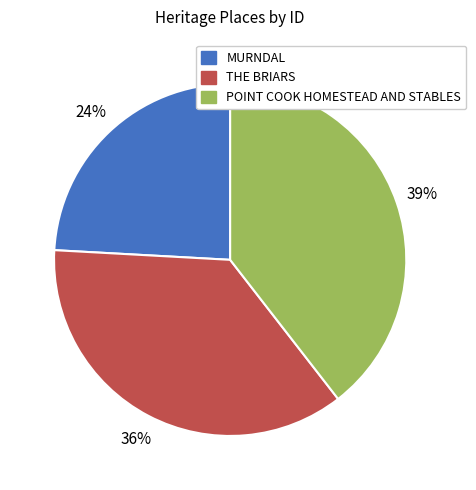

Is there a majority slice in this chart?

No